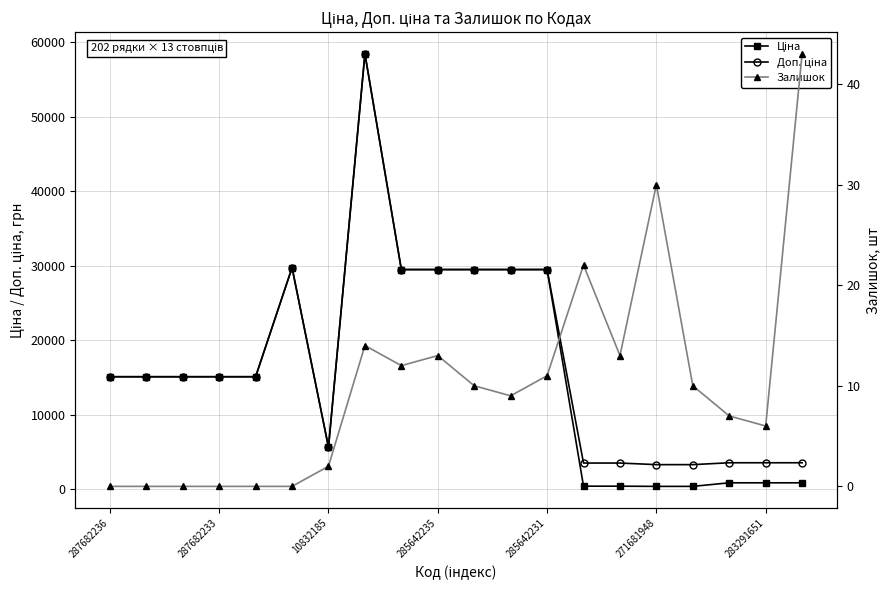

How many data points does each series have?

20